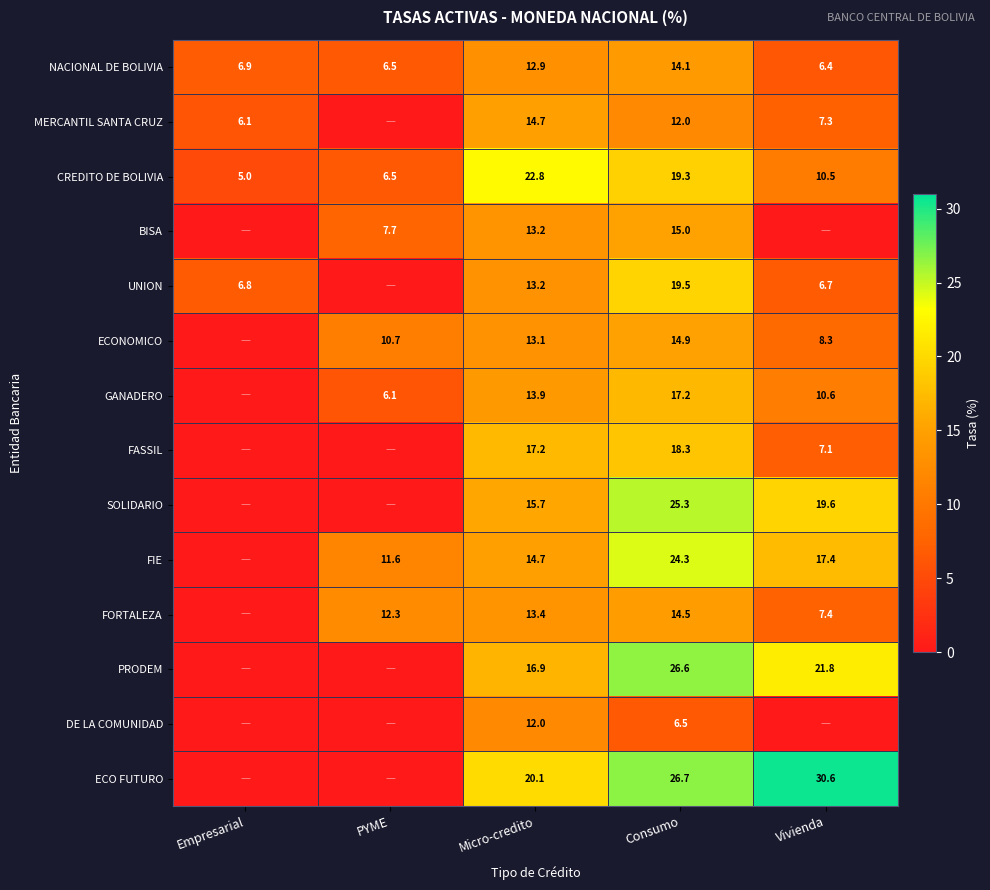

The value of CREDITO DE BOLIVIA at Consumo is 19.3. True or false?

True